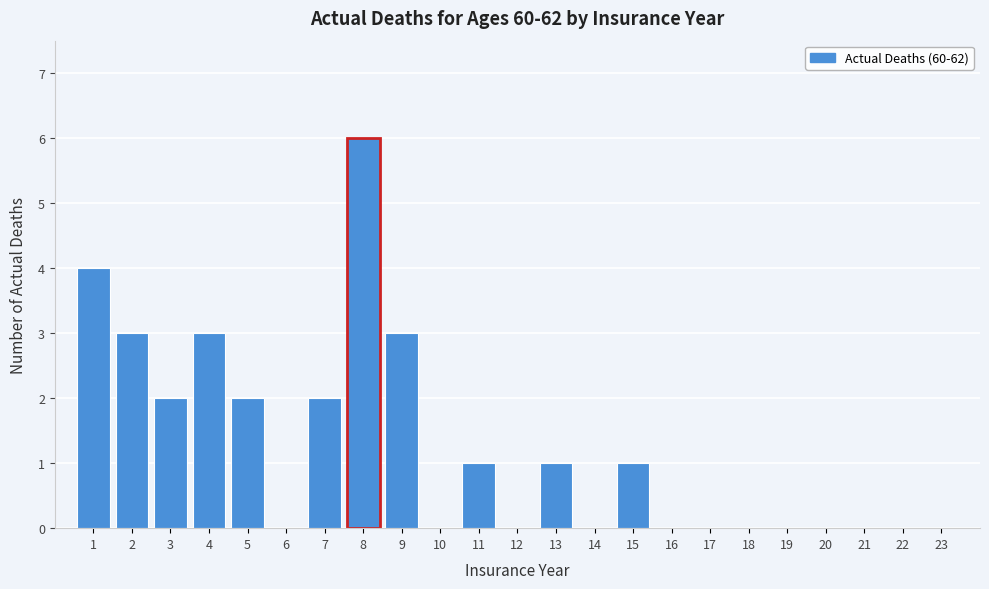

Reading left to right, list all the values displayed in this chart.

1=4	2=3	3=2	4=3	5=2	6=0	7=2	8=6	9=3	10=0	11=1	12=0	13=1	14=0	15=1	16=0	17=0	18=0	19=0	20=0	21=0	22=0	23=0